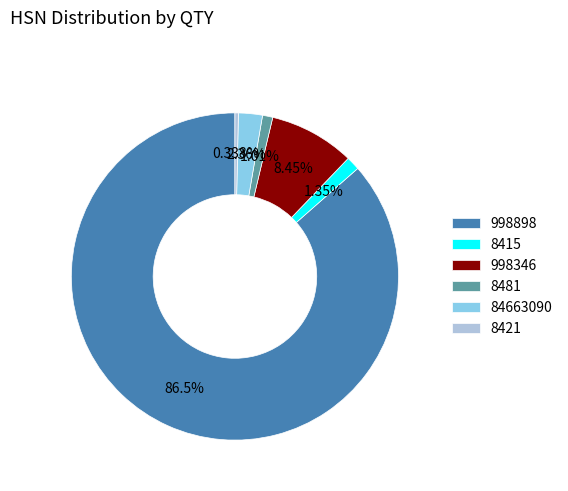

How many segments does this pie chart have?

6